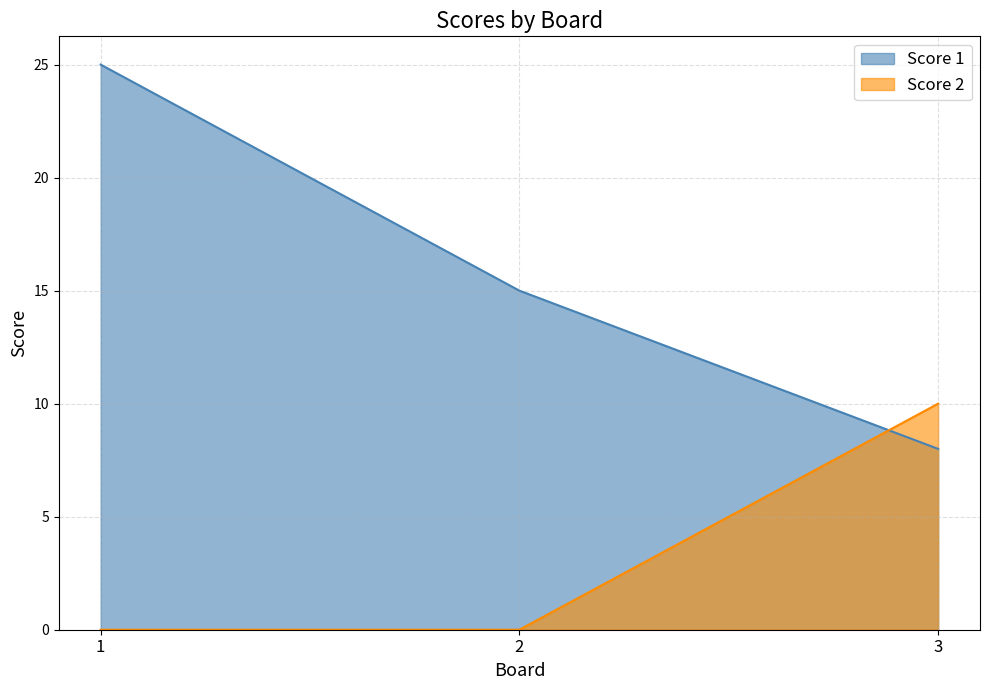

Which category has the highest value across all series?

1